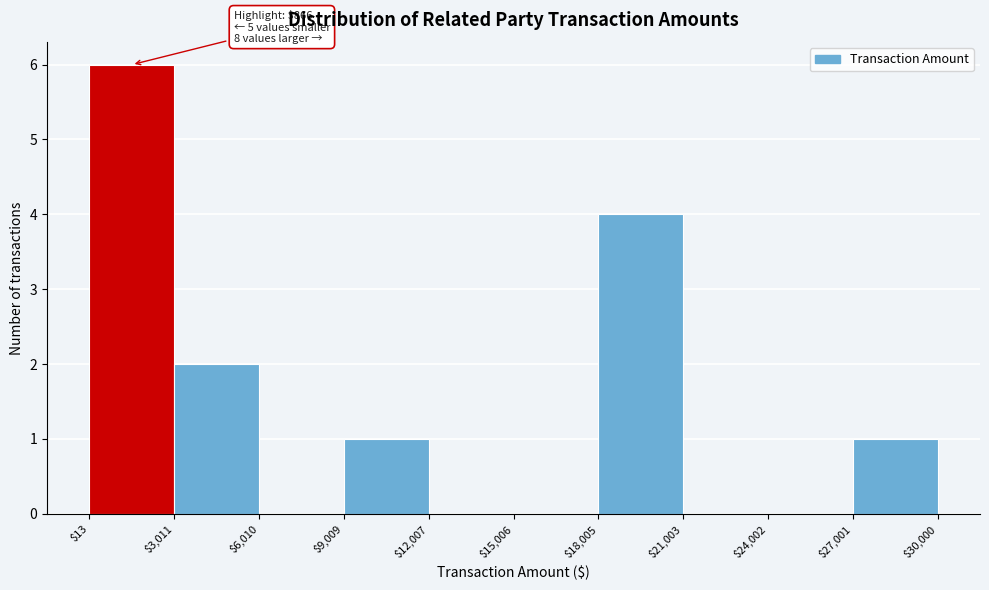

Which range on the x-axis has the tallest bar?

$13 to $3,011